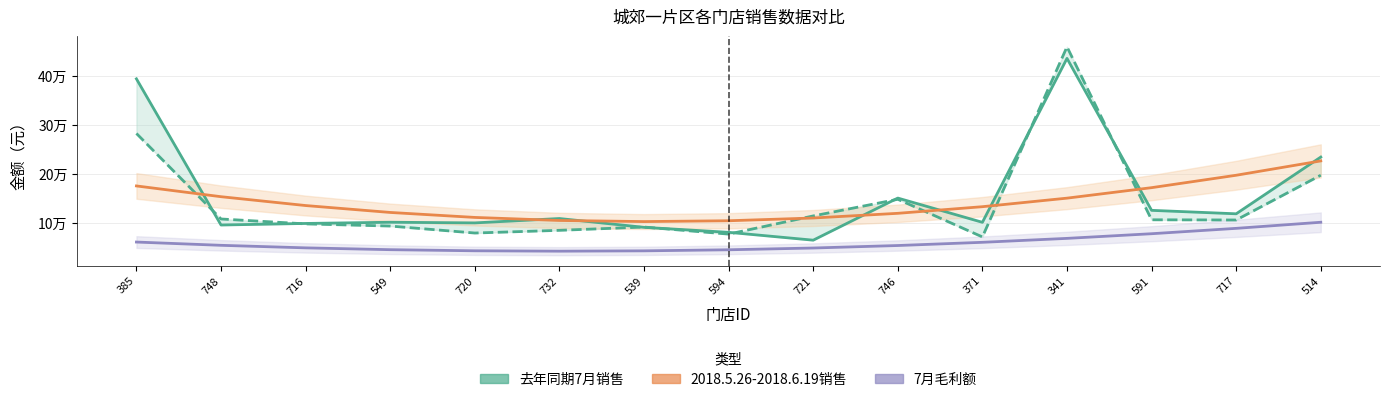

True or false: 去年同期7月销售 has a value of 95100.0 at 748.

True